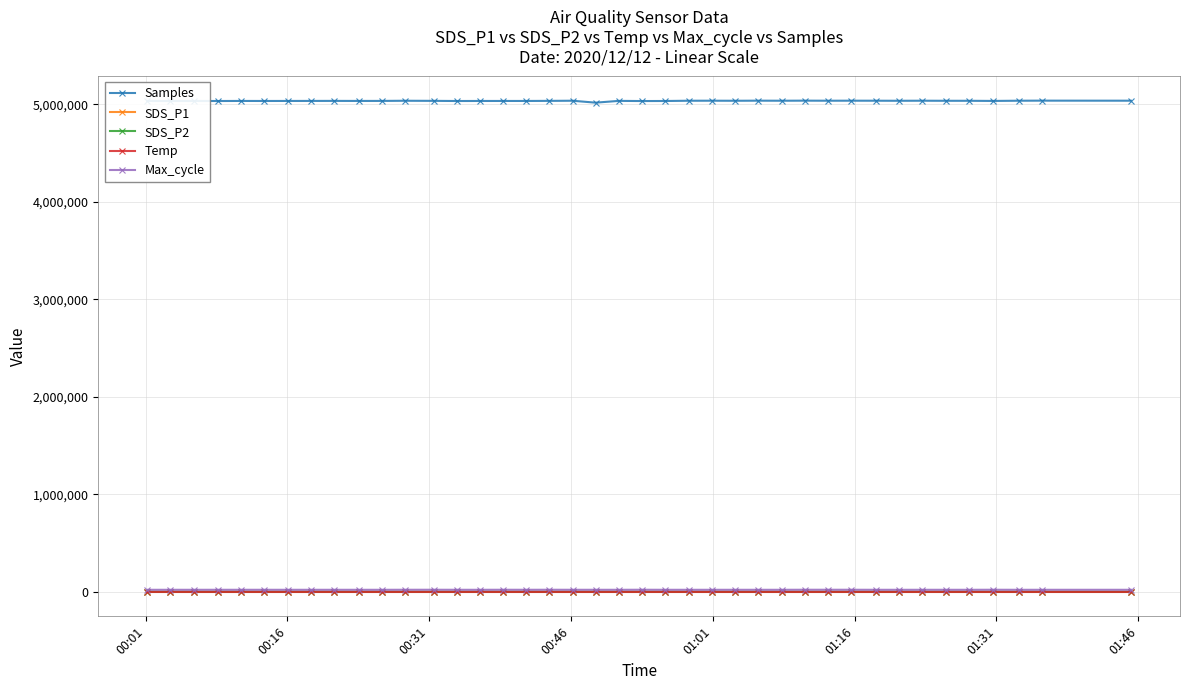

True or false: SDS_P1 has more than 2 points higher than both neighbors.

True